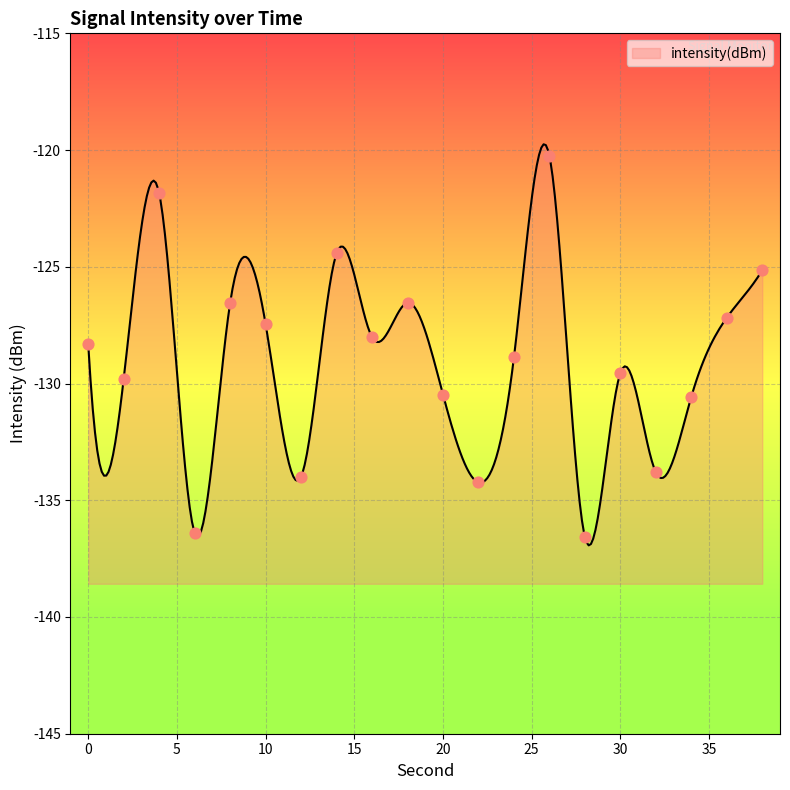

What is the change in value from 12 to 38?

+8.8